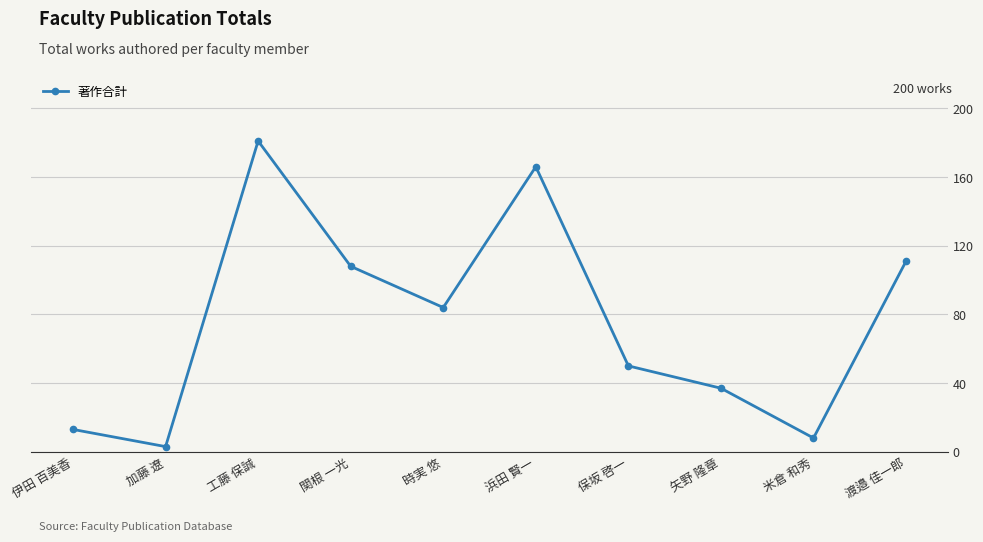

What is the smallest value displayed?

3